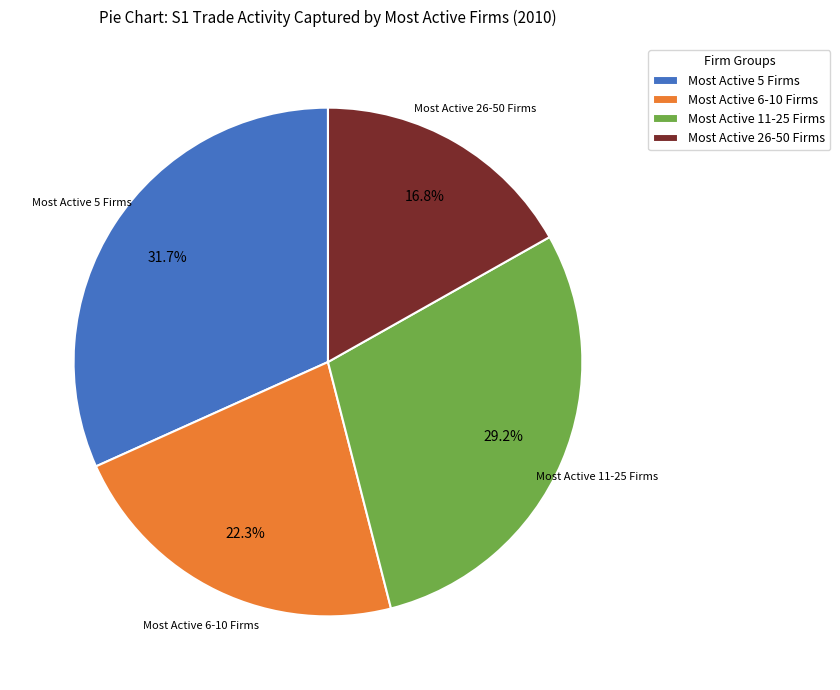

Is Most Active 5 Firms the majority of the pie?

No